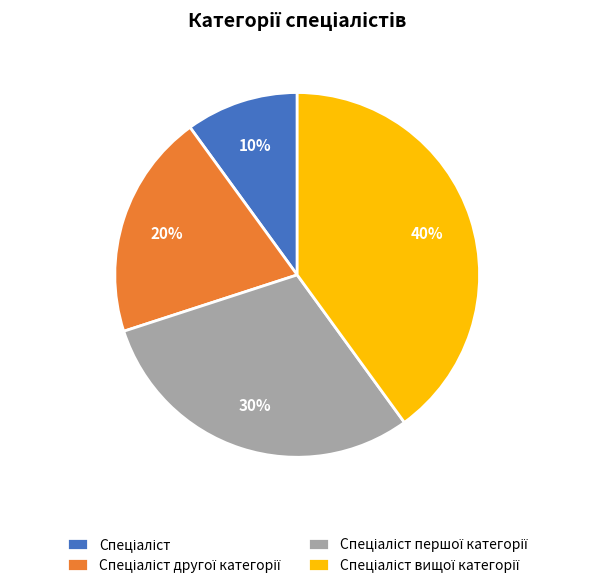

Is there a majority slice in this chart?

No